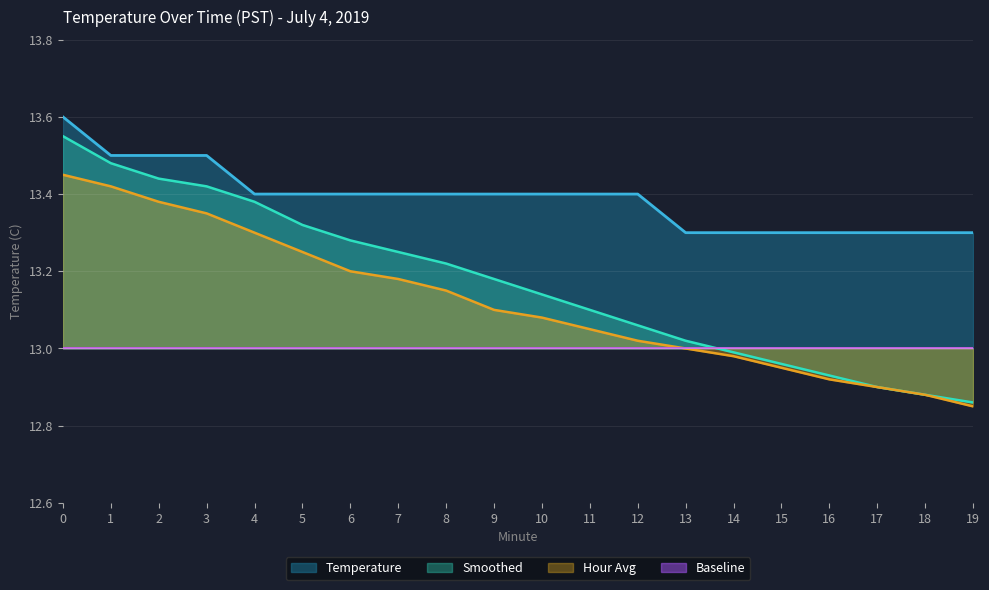

What value does the Temperature series have at 8?

13.4